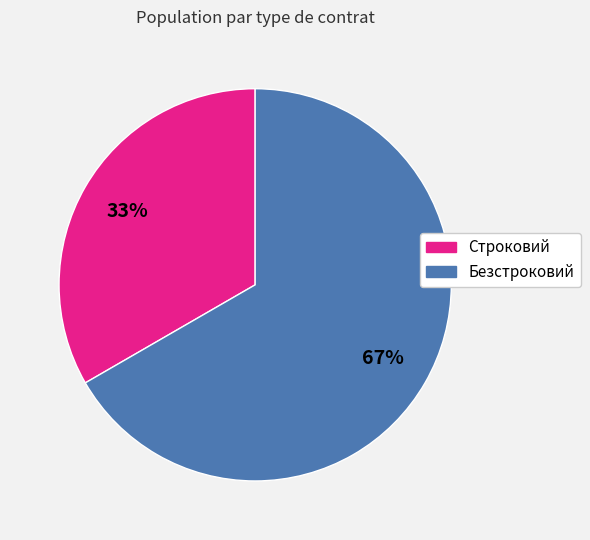

Count the number of slices in the pie.

2